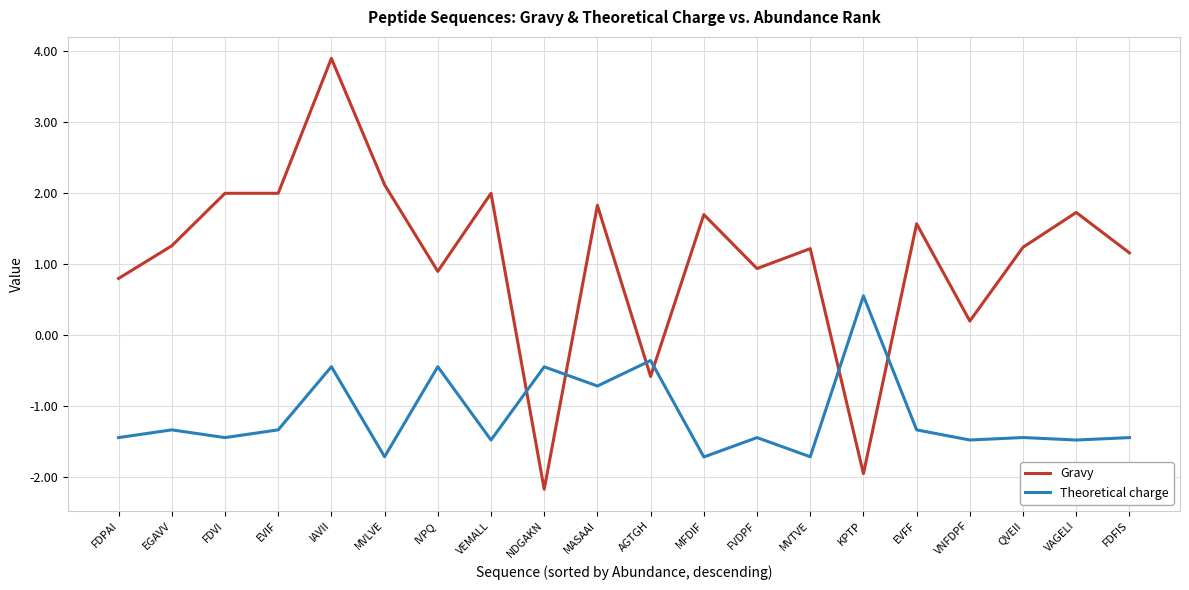

Is the value of Theoretical charge at EVIF greater than the value of Gravy at IAVII?

No